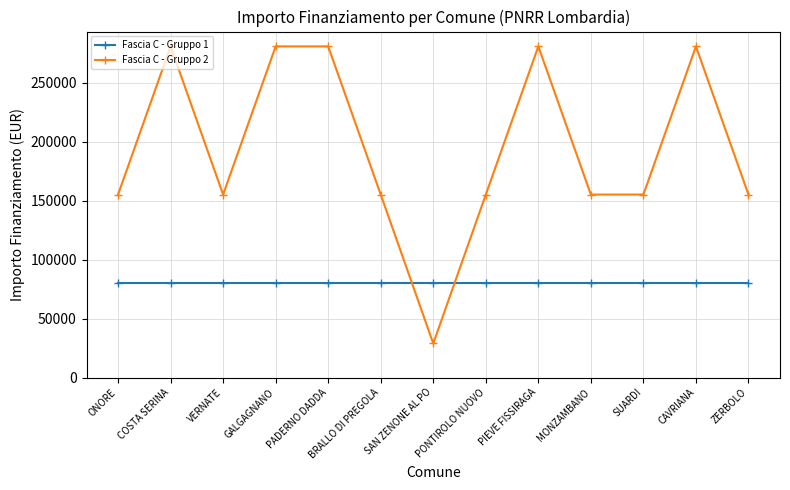

True or false: Fascia C - Gruppo 2 has a value of 280932 at PIEVE FISSIRAGA.

True